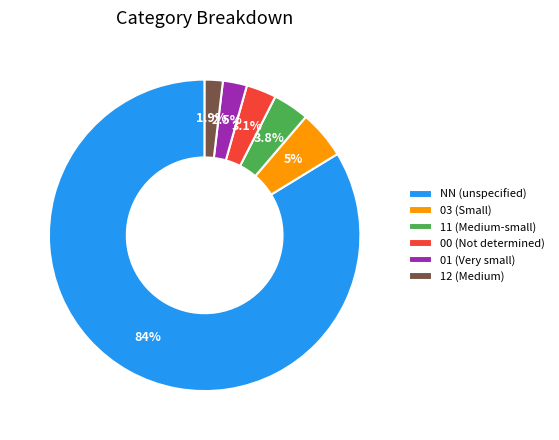

Between 00 (Not determined) and 12 (Medium), which is larger?

00 (Not determined)